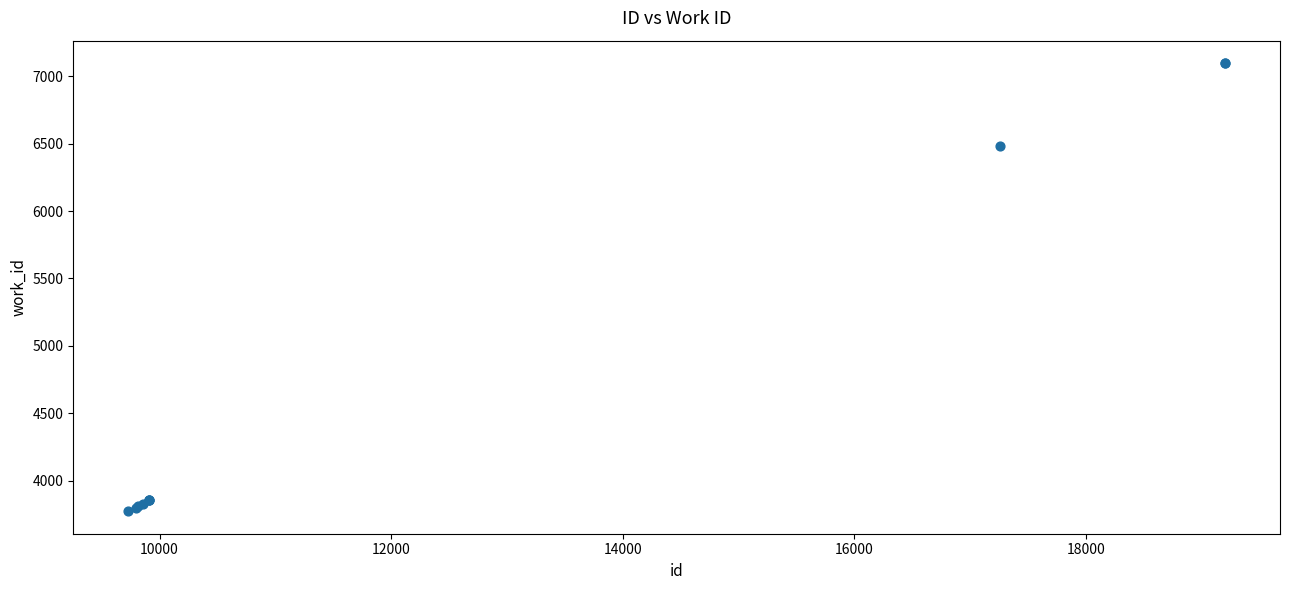

What Y value in the scatter plot is closest to 5435?

6485